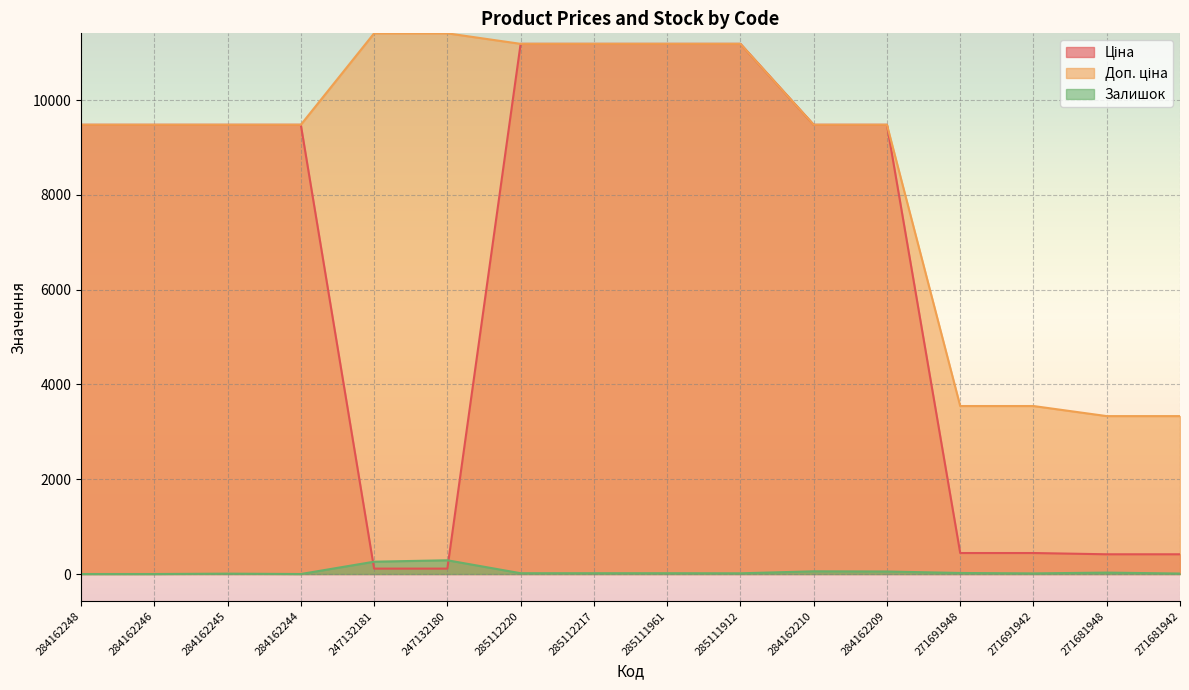

Which has a higher value, 284162245 or 285112217?

285112217